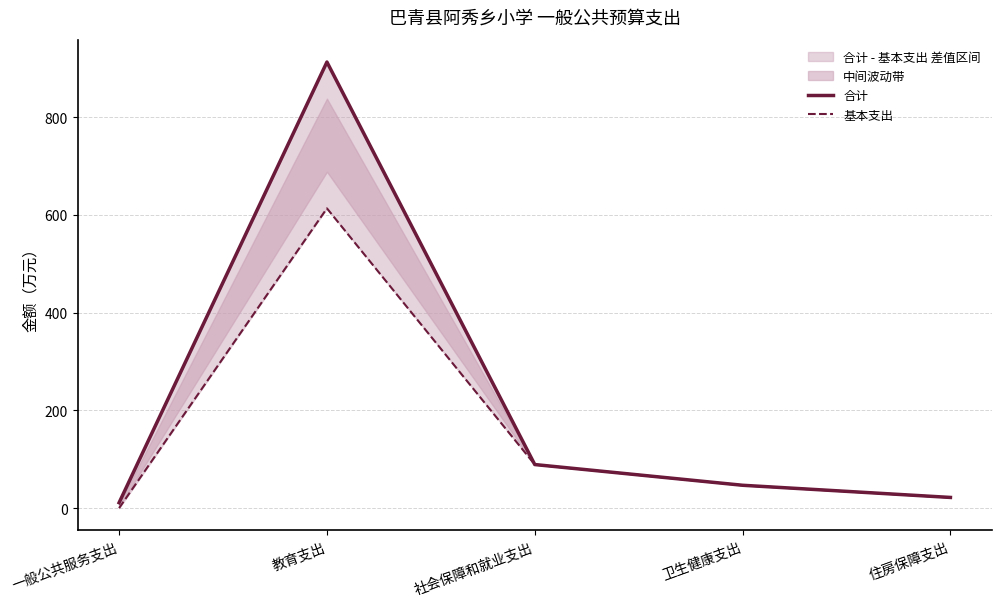

Does the chart have visible grid lines?

Yes